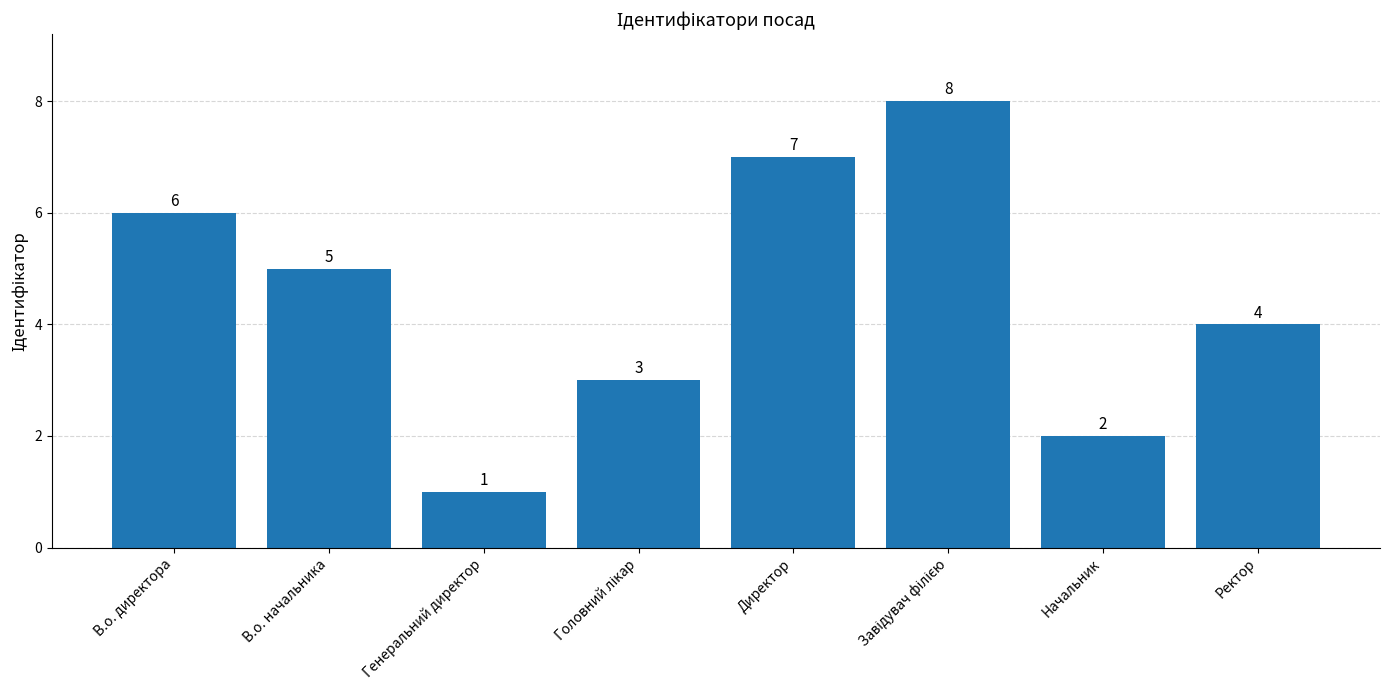

Which category has the lowest value across all series?

Генеральний директор